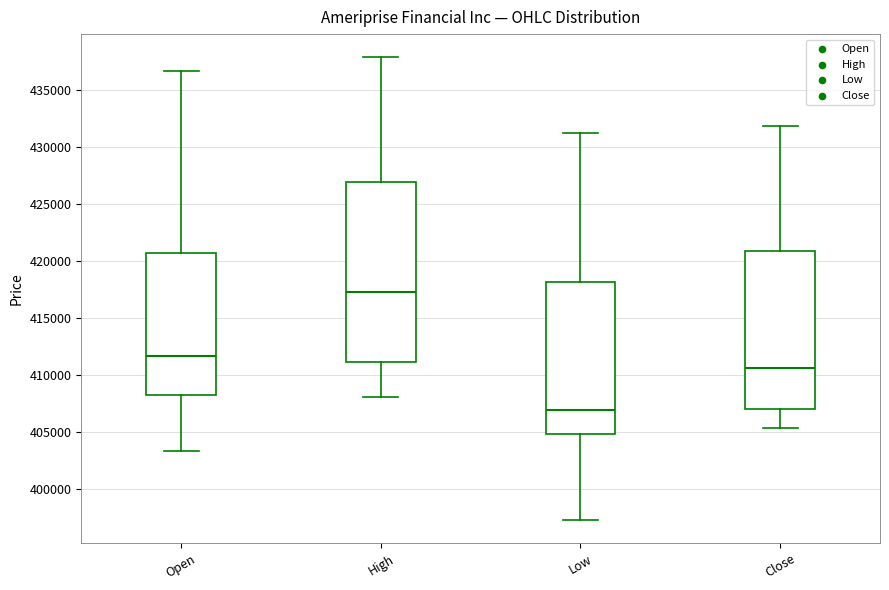

Which box is the tallest, from its lower edge to its upper edge?

High